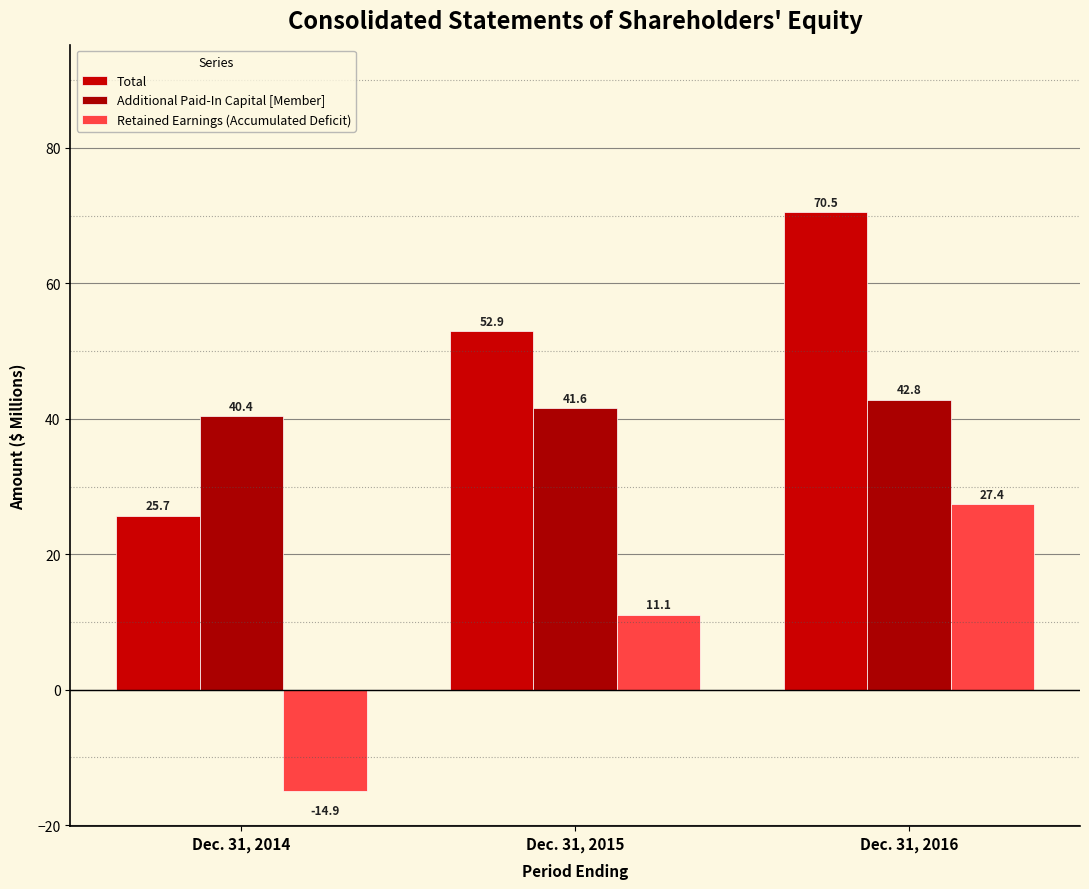

How many series are shown in this chart?

3